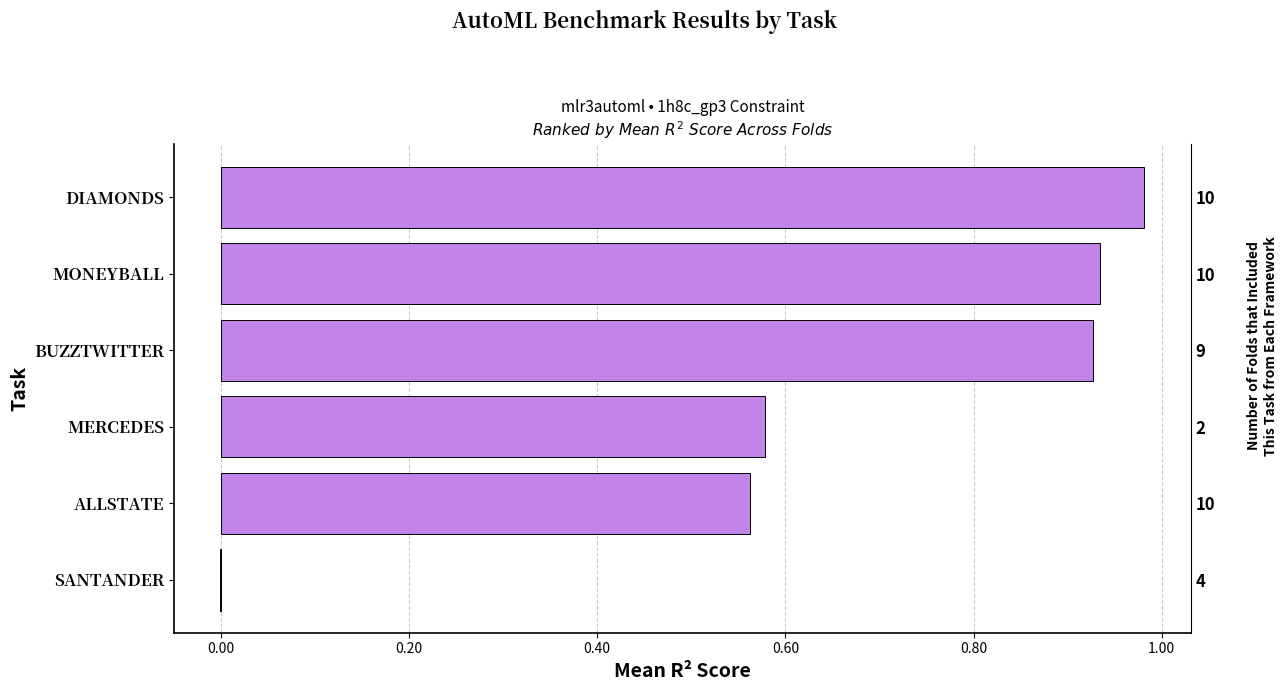

How many positive values are there?

5